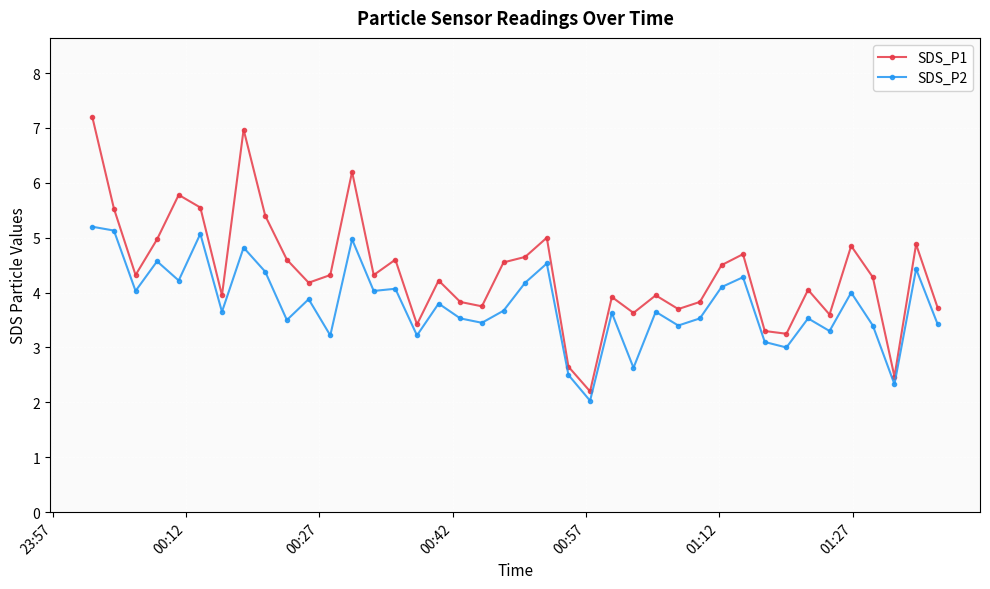

How many interior local valleys does the SDS_P1 series have?

12